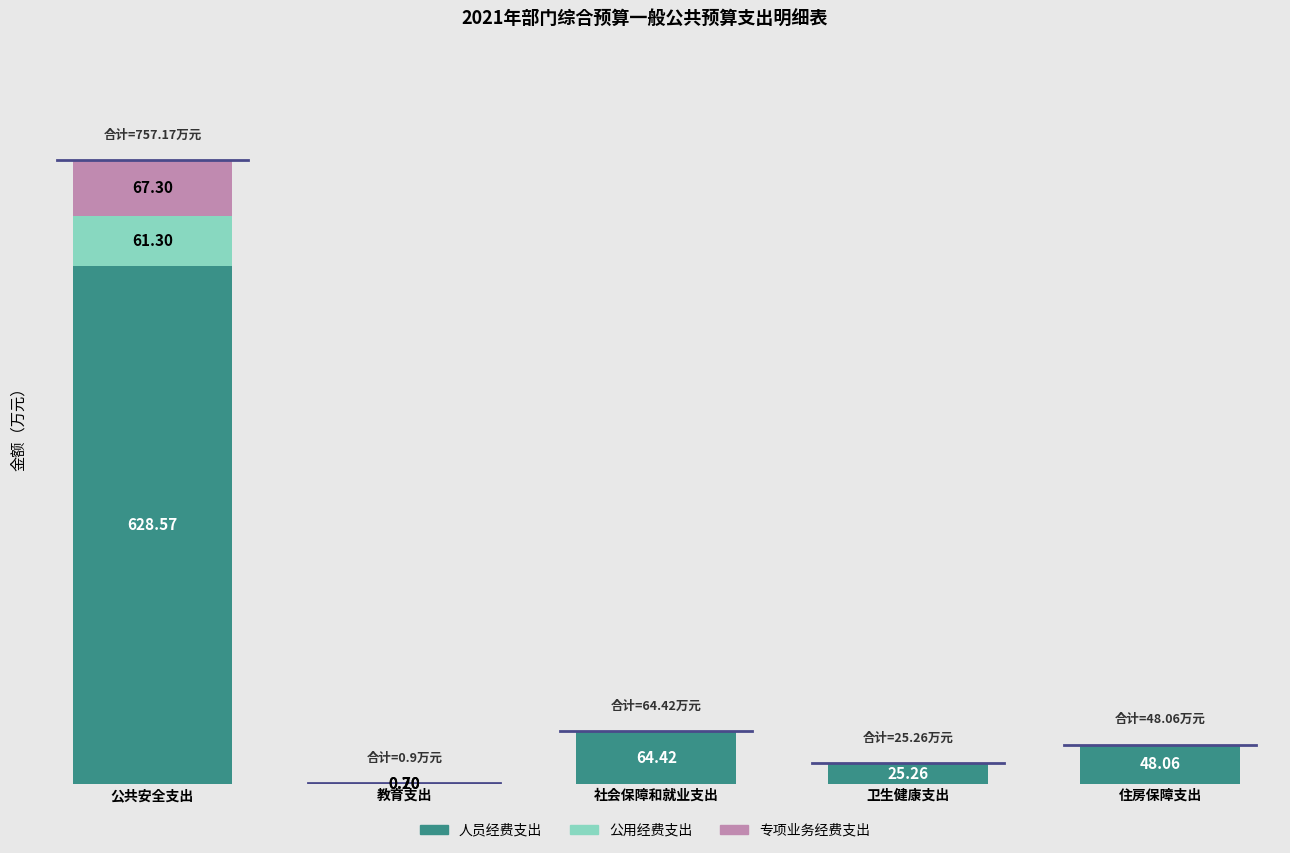

How many data points in 人员经费支出 are less than 48?

2